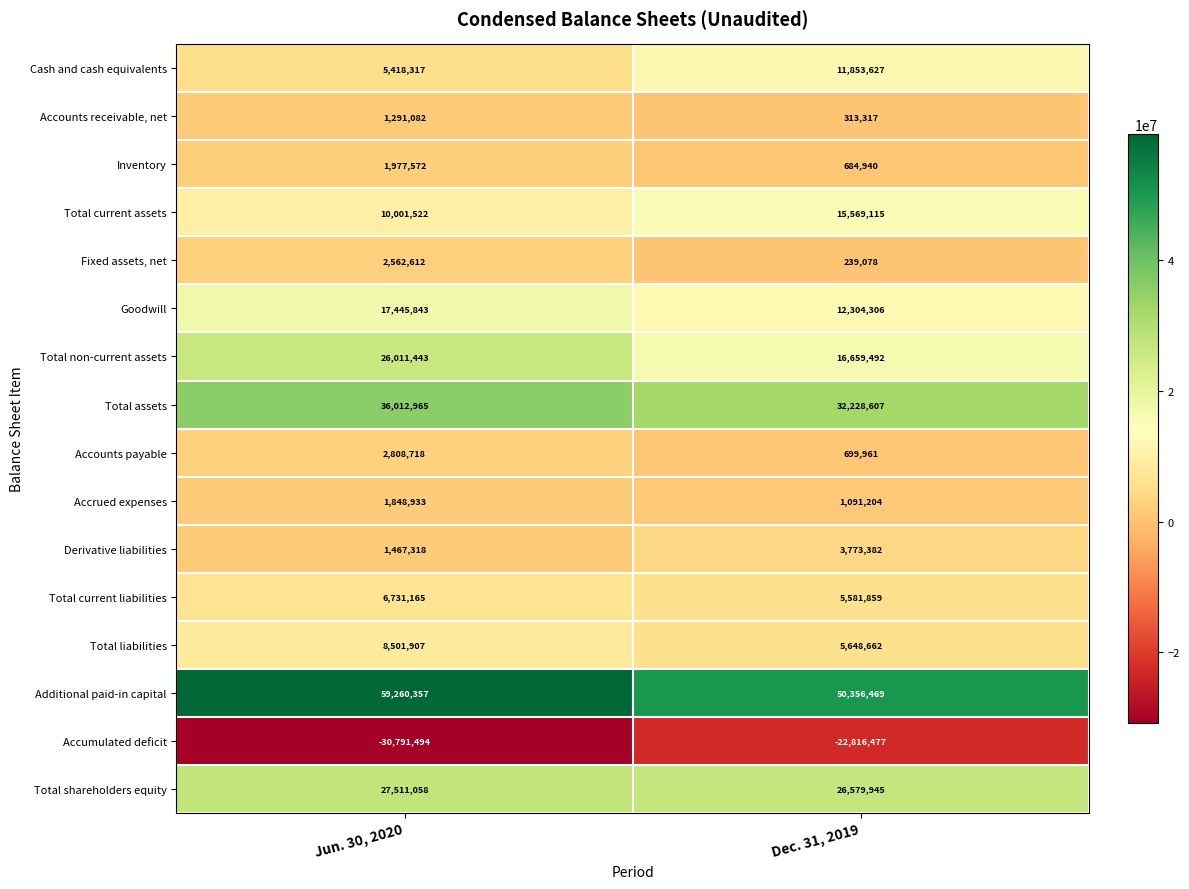

The Derivative liabilities series shows 2576369 at Jun. 30, 2020. True or false?

False